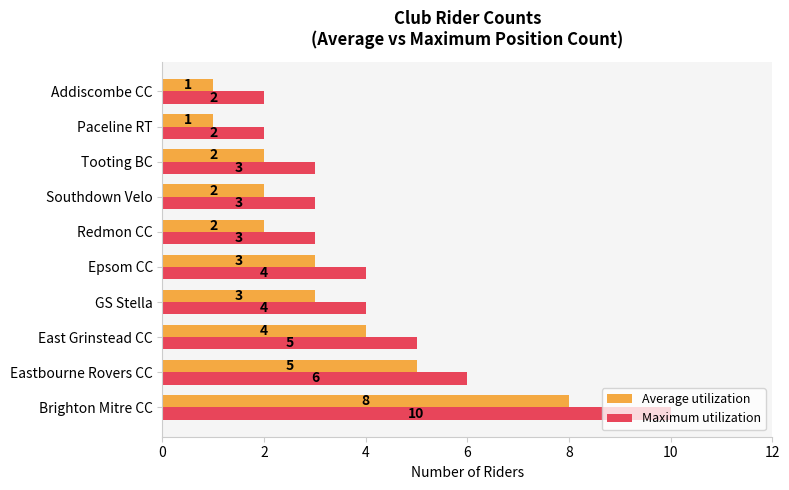

The value of Maximum utilization at Brighton Mitre CC is 3. True or false?

False